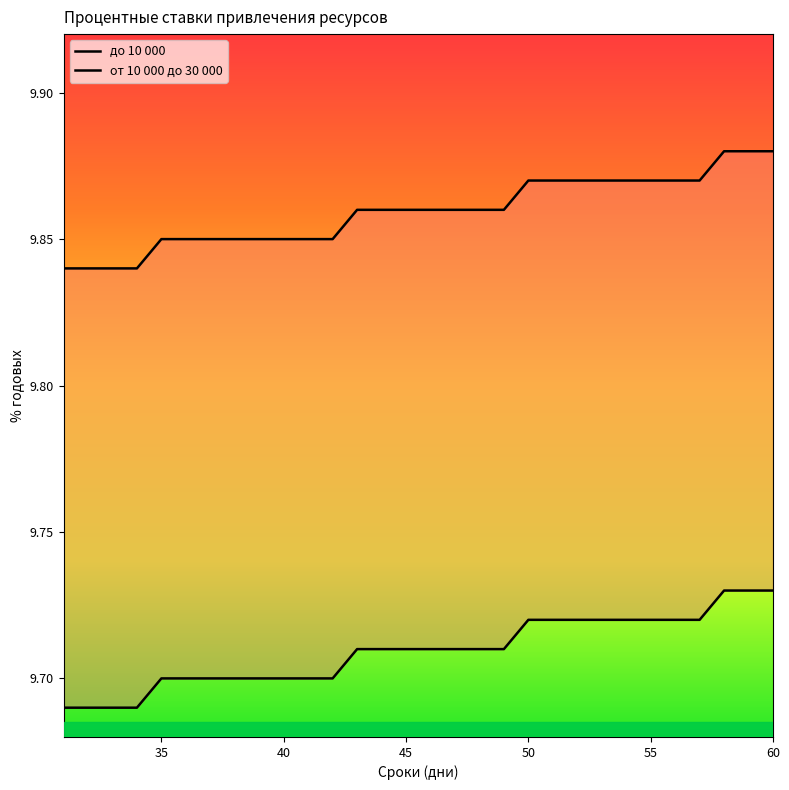

What is the value of the до 10 000 point at the 5th from the left?

9.7